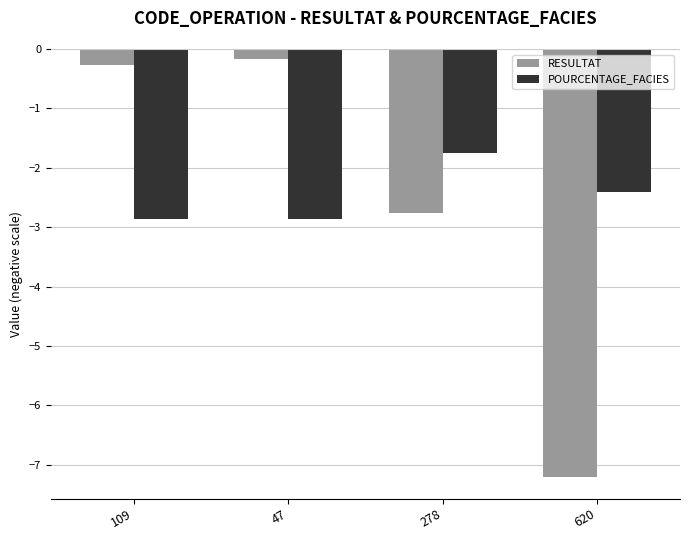

Rank the series at 278 from lowest to highest value.

RESULTAT, POURCENTAGE_FACIES